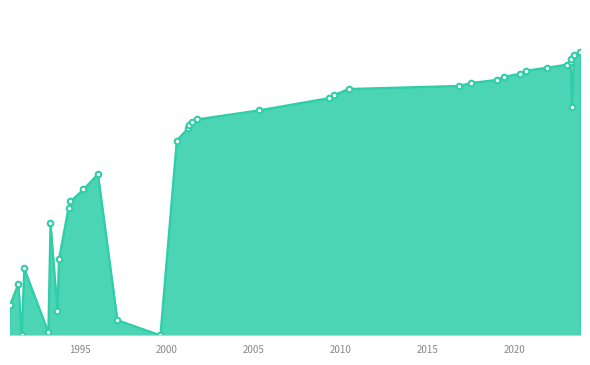

At which label is the value closest to 46?

21.06.1994